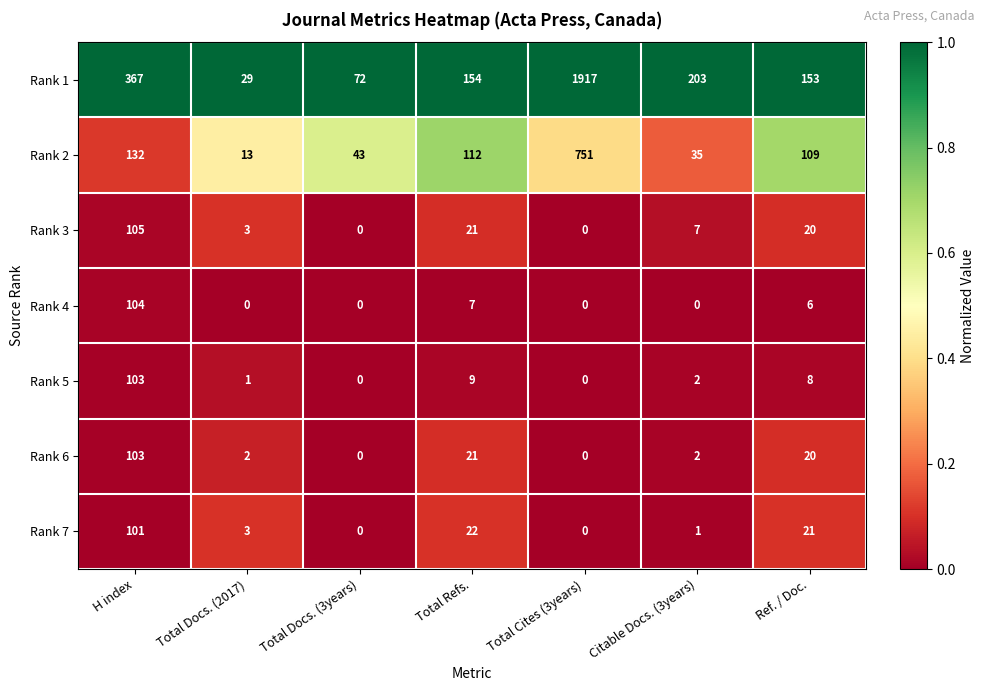

List the labels in order of Rank 2 value, smallest first.

Total Docs. (2017), Citable Docs. (3years), Total Docs. (3years), Ref. / Doc., Total Refs., H index, Total Cites (3years)